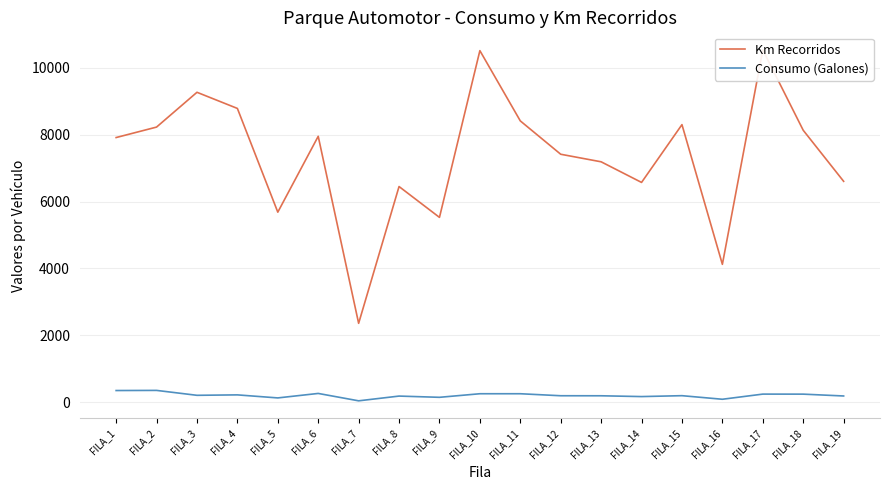

What is the average value of the Consumo (Galones) series?

201